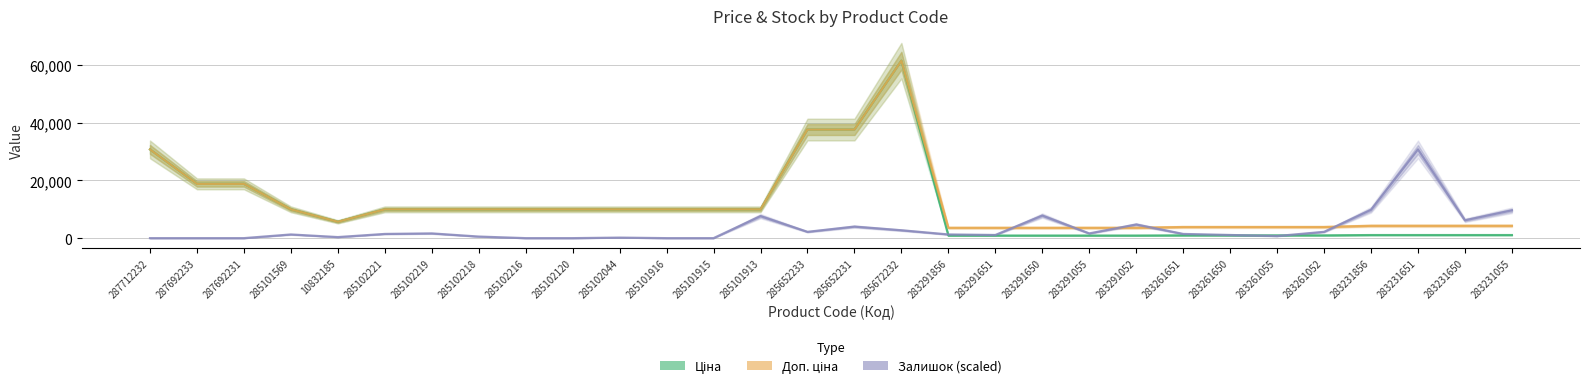

At 283231856, list the series in order from smallest to largest.

Ціна, Доп. ціна, Залишок (scaled)